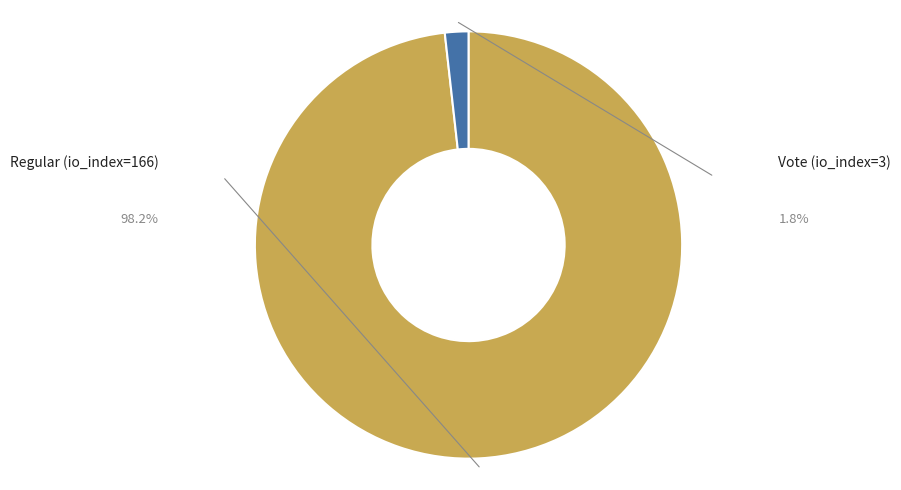

Which slice is the smallest?

Vote (io_index=3)